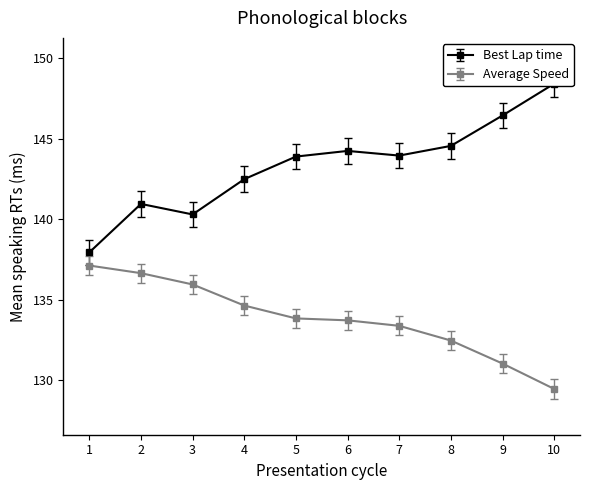

What is the difference between the Best Lap time values at 2 and 4?

1.5